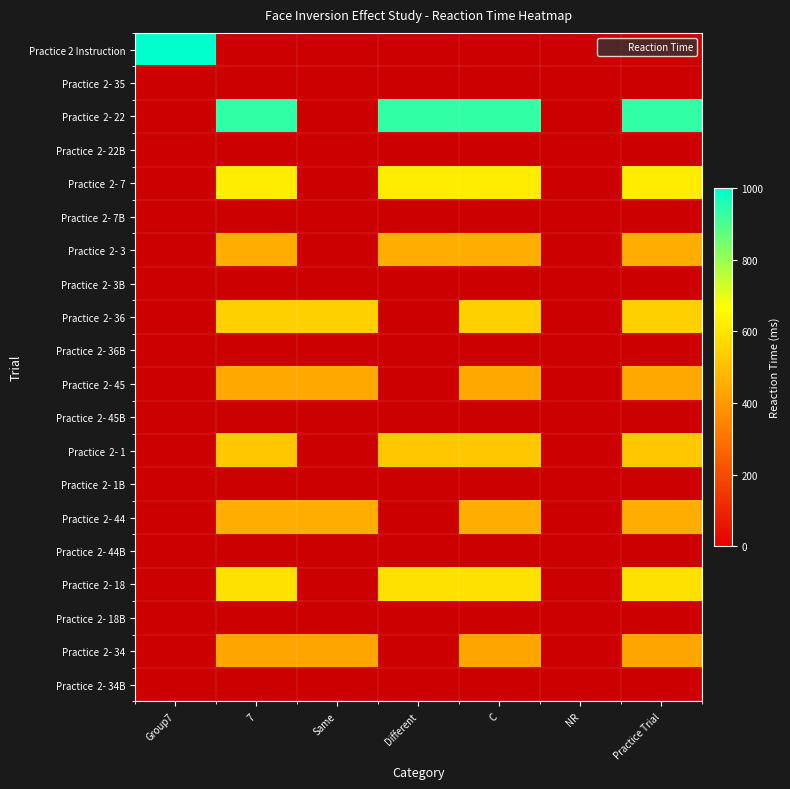

Is the value of Practice 2- 18 at Practice Trial greater than the value of Practice 2- 7B at Practice Trial?

No